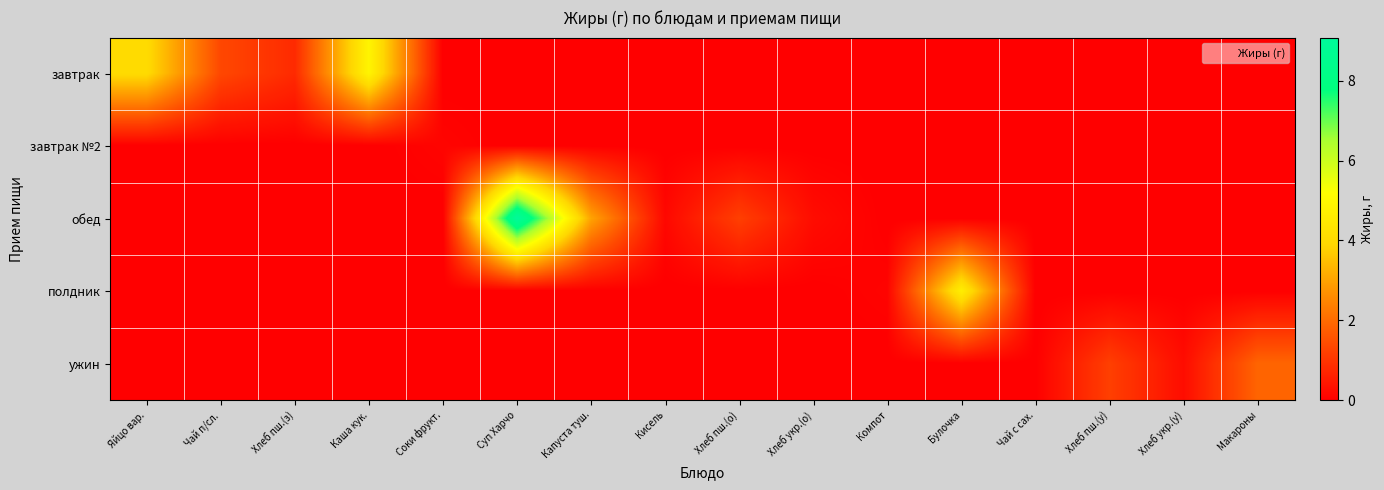

What is the greatest value displayed?

9.1